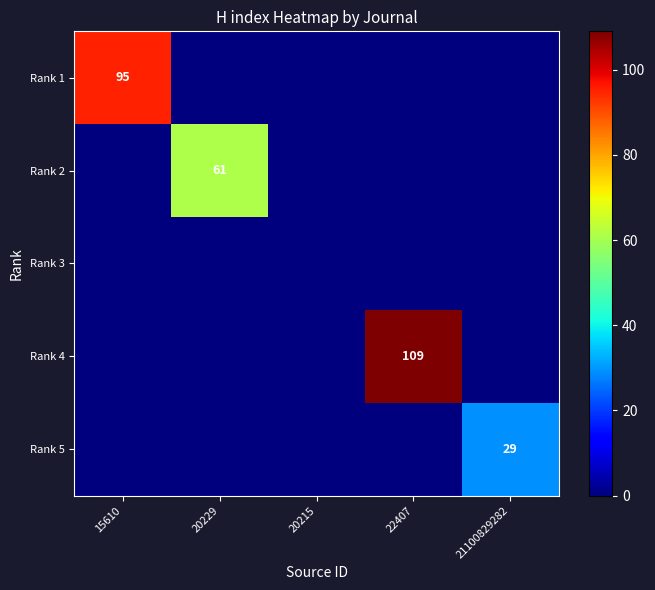

Between 15610 and 20229, which series saw the biggest shift?

Rank 1